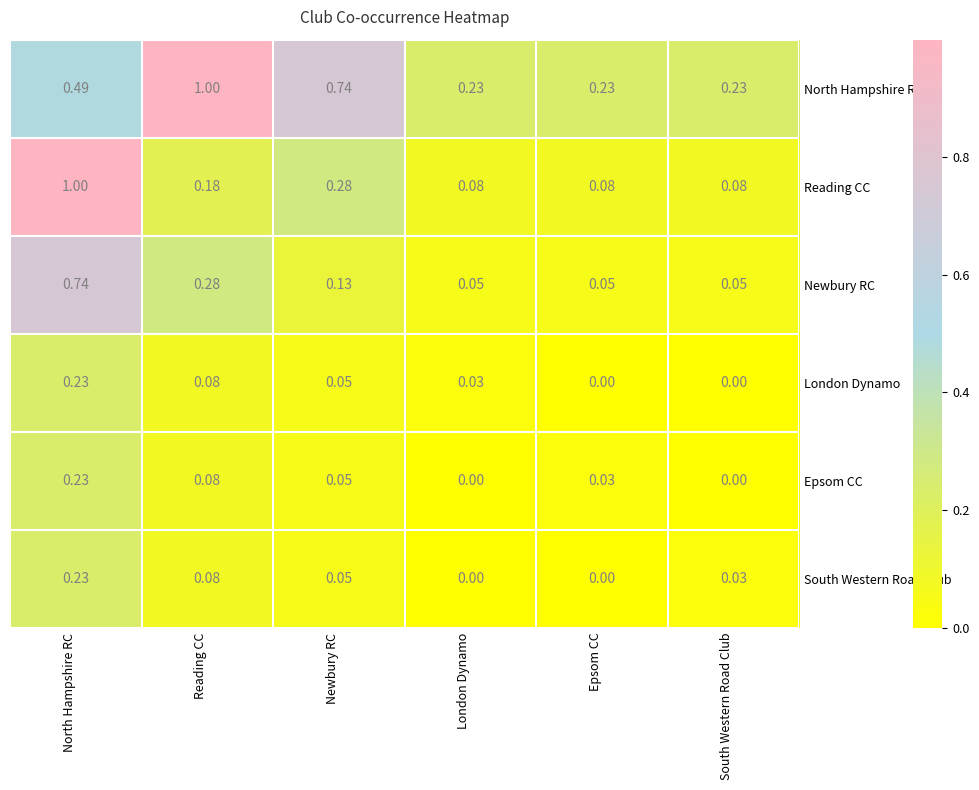

Which series has the largest total across all categories?

North Hampshire RC